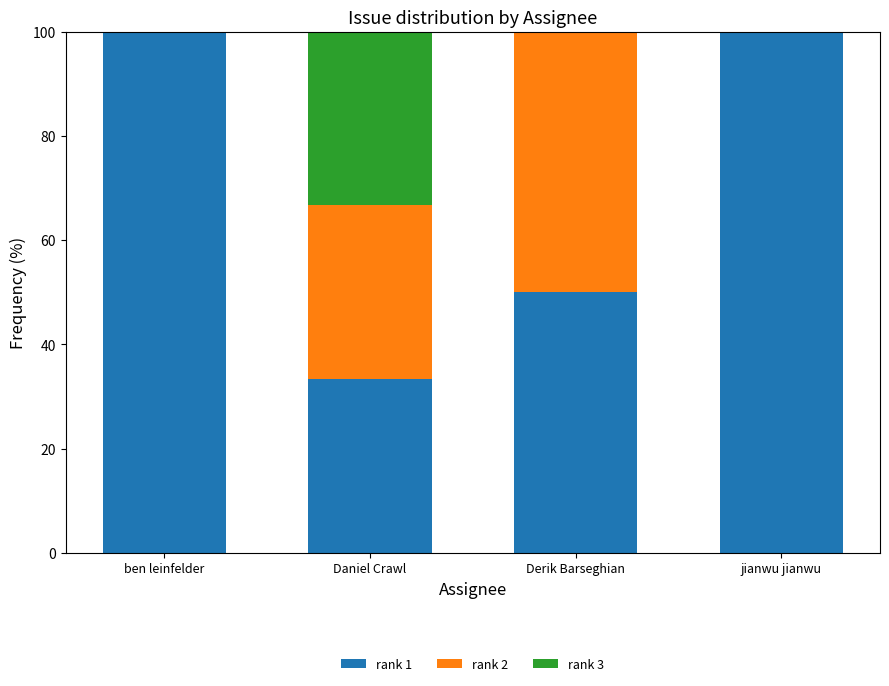

The rank 1 series shows 60.8 at jianwu jianwu. True or false?

False